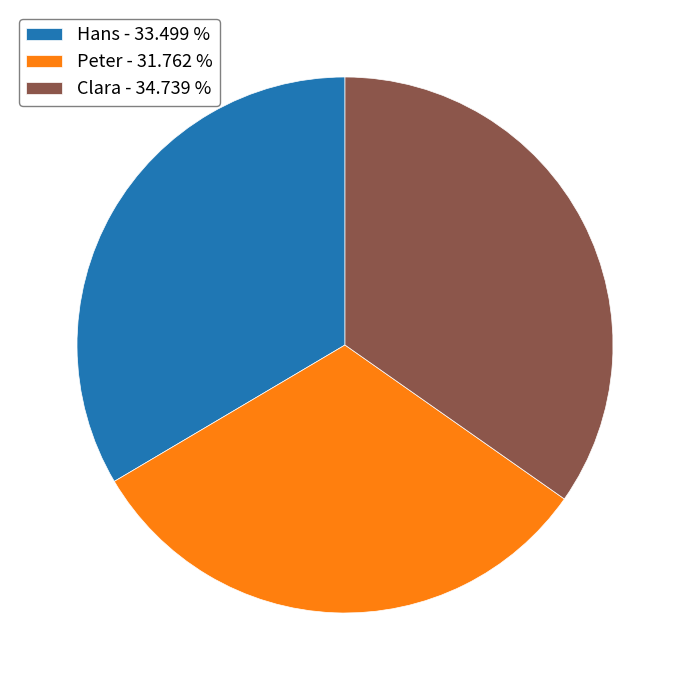

True or false: Hans accounts for 33% of the total.

True